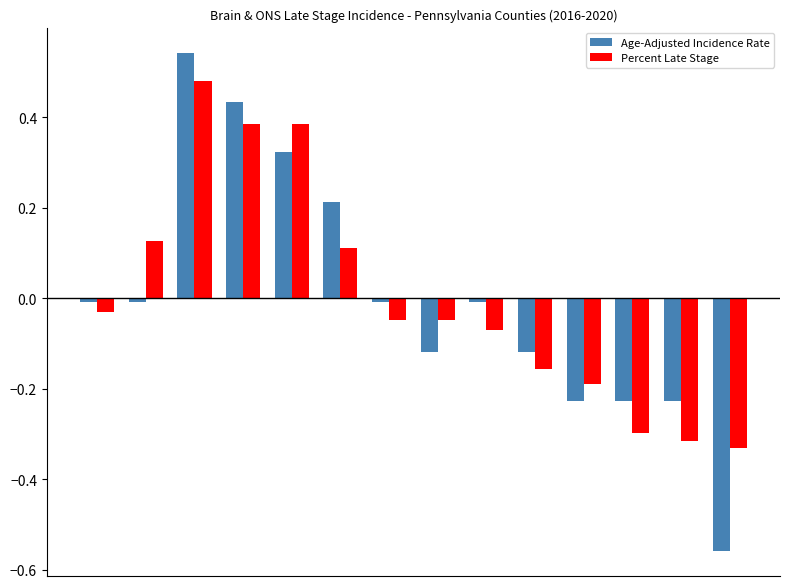

Rank the series by their maximum value, from lowest to highest.

Percent Late Stage, Age-Adjusted Incidence Rate